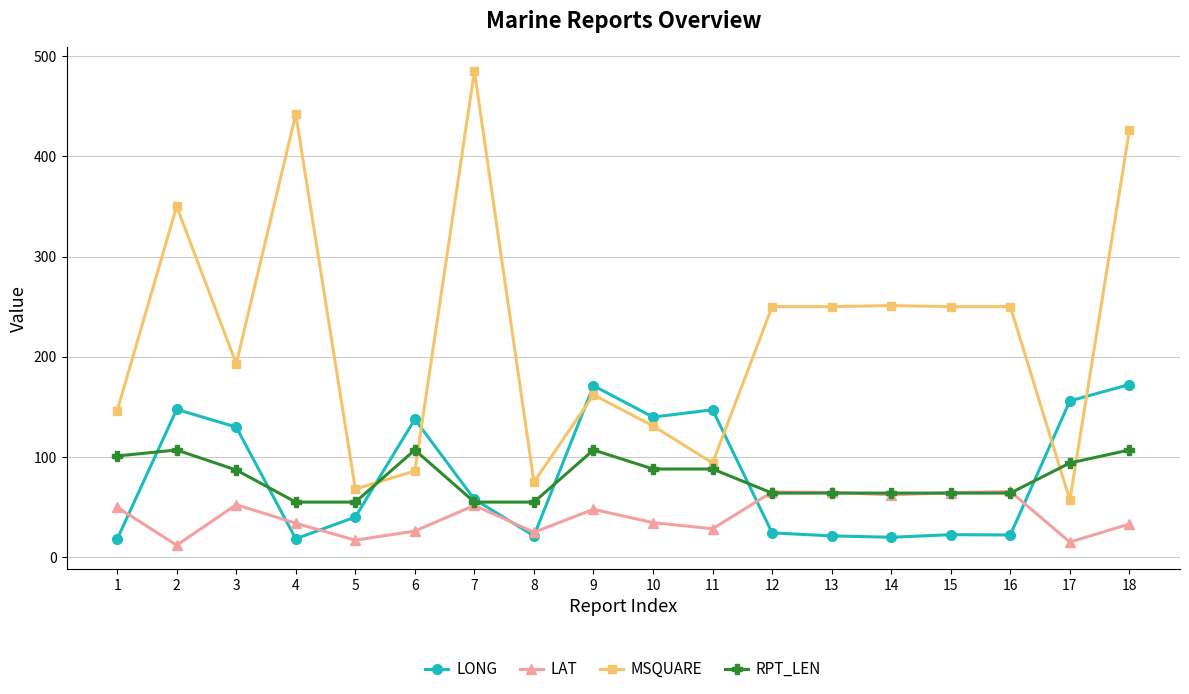

What is the difference between the maximum and second lowest values in the LAT series?

50.5